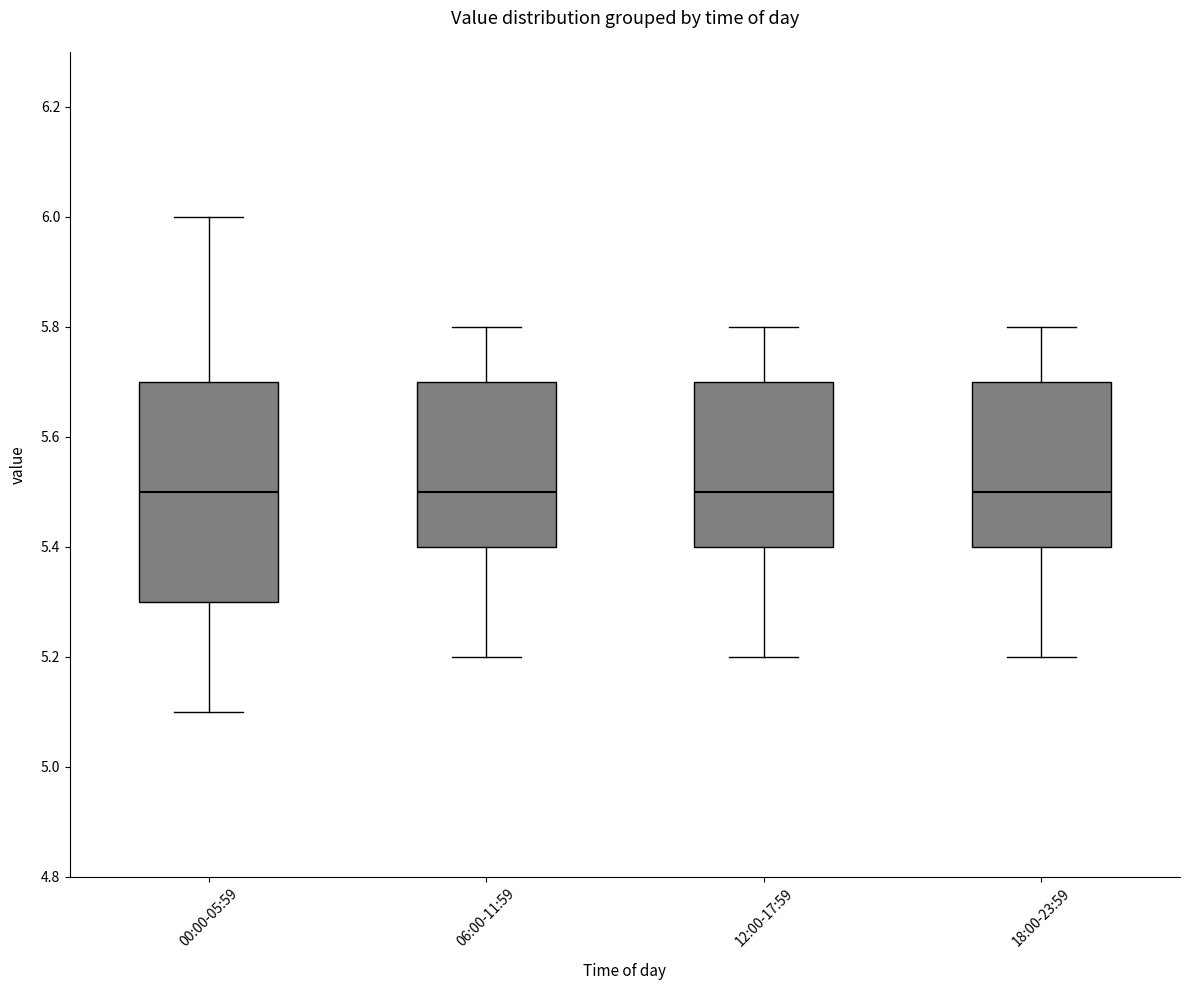

Reading left to right, read every box against the y-axis: the position of its median line, the range the box covers, and the ends of its whiskers. The values are not printed on the chart, so give them approximately, as read against the axis.

00:00-05:59: median 5.5, box 5.3 to 5.7, whiskers 5.1 to 6.0
06:00-11:59: median 5.5, box 5.4 to 5.7, whiskers 5.2 to 5.8
12:00-17:59: median 5.5, box 5.4 to 5.7, whiskers 5.2 to 5.8
18:00-23:59: median 5.5, box 5.4 to 5.7, whiskers 5.2 to 5.8